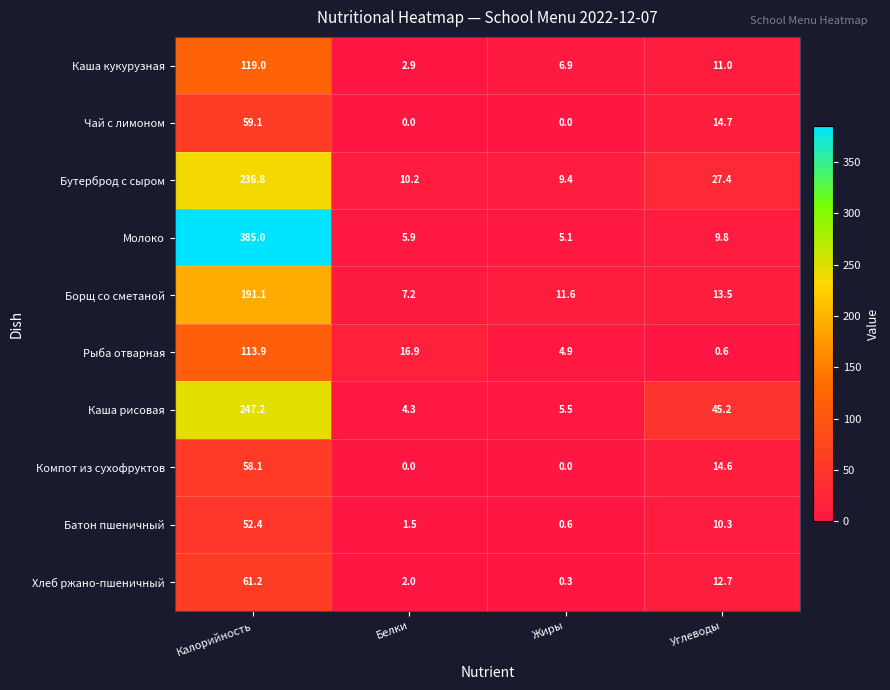

Is it true that Компот из сухофруктов equals -24.1 at Белки?

False